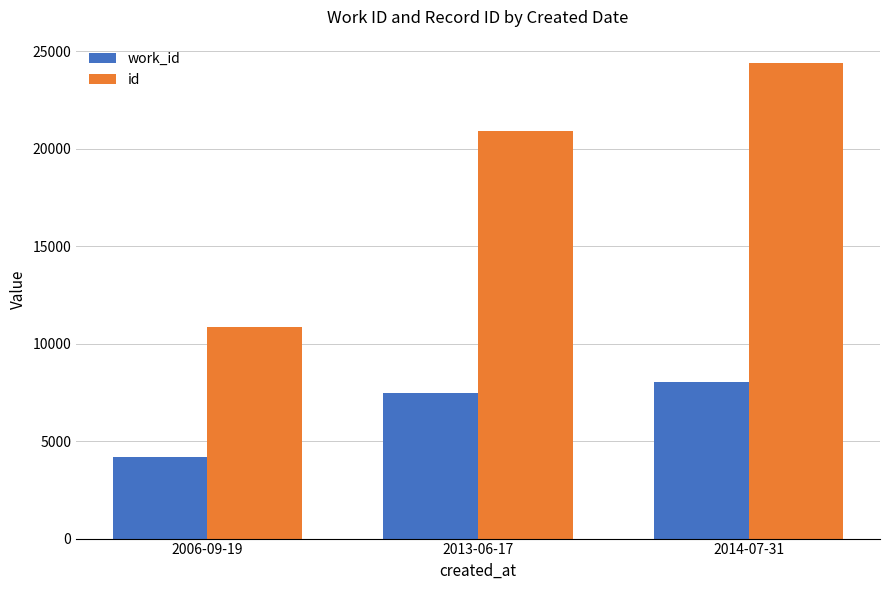

Which series has the widest spread of values?

id